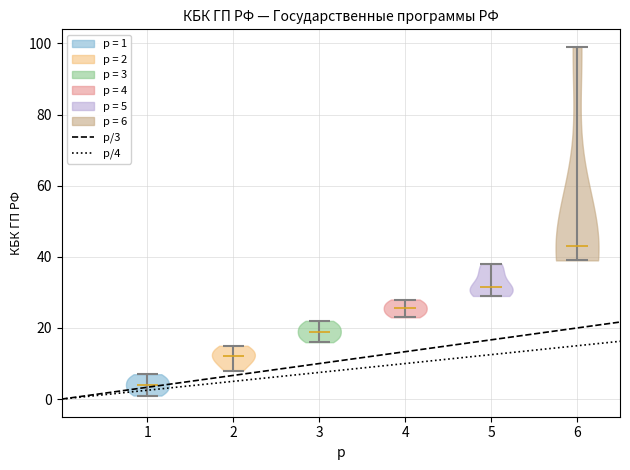

What is the lowest point the violin at x = 6 reaches on the y-axis? The values are not printed on the chart, so give them approximately, as read against the axis.

40